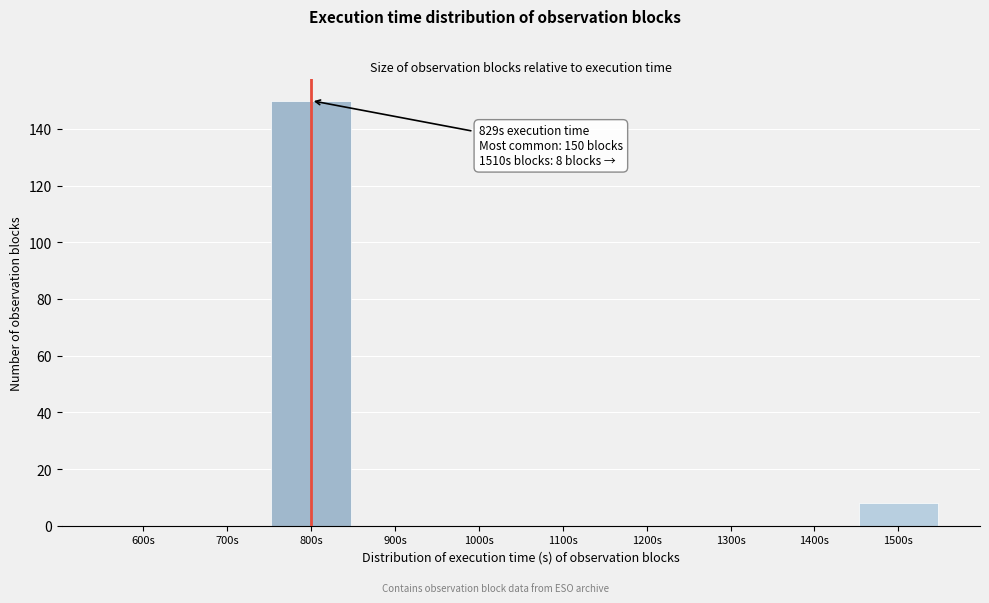

Reading left to right, list all the values displayed in this chart.

600s=0	700s=0	800s=150	900s=0	1000s=0	1100s=0	1200s=0	1300s=0	1400s=0	1500s=8